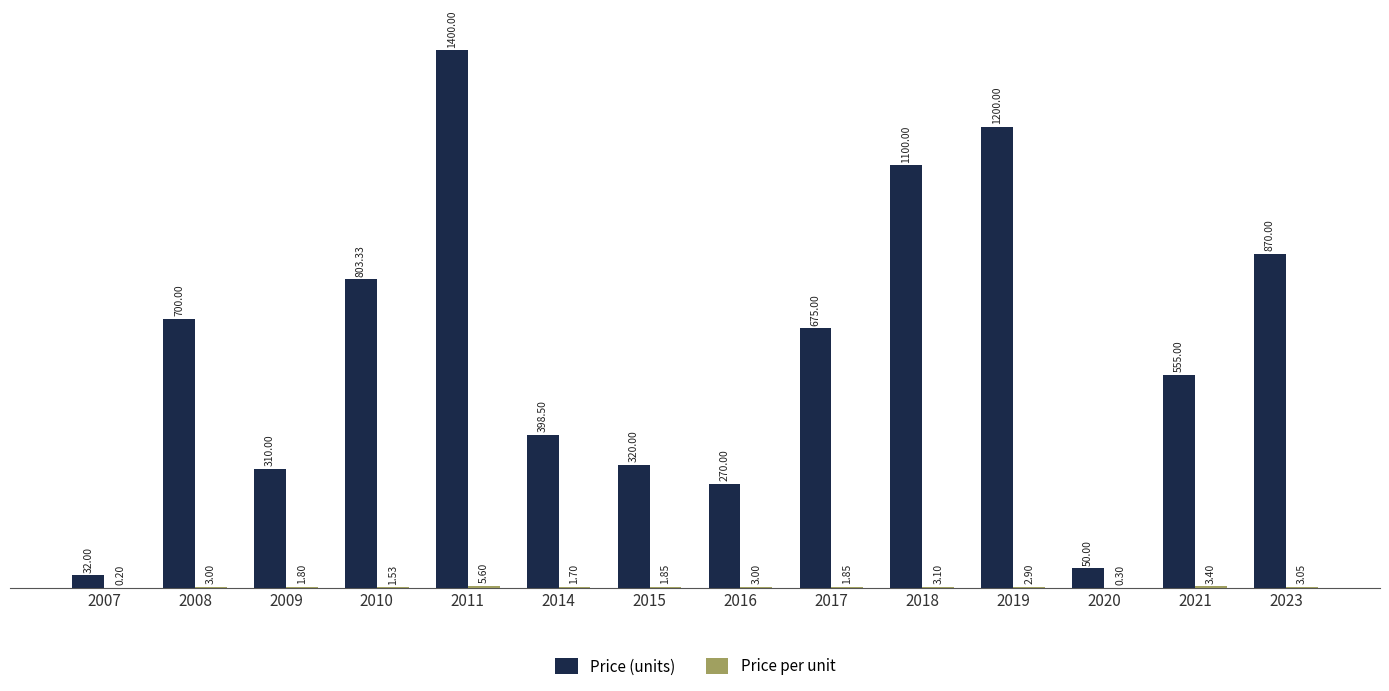

What is the sum of the Price (units) values at 2008 and 2018?

1800.0